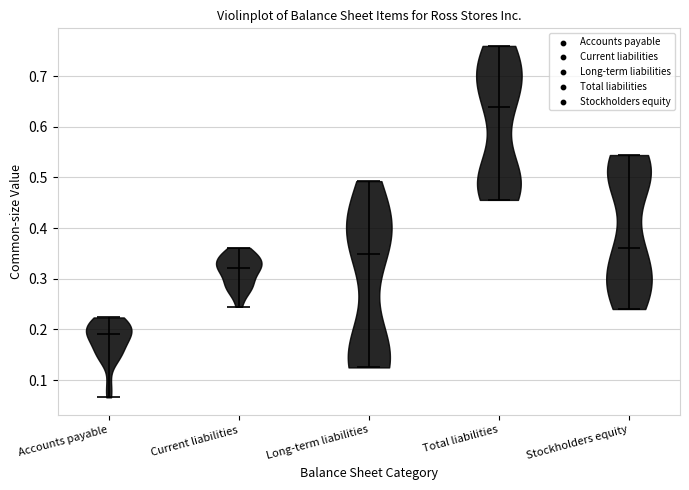

What is the highest point the violin for Long-term liabilities reaches on the y-axis? The values are not printed on the chart, so give them approximately, as read against the axis.

0.49